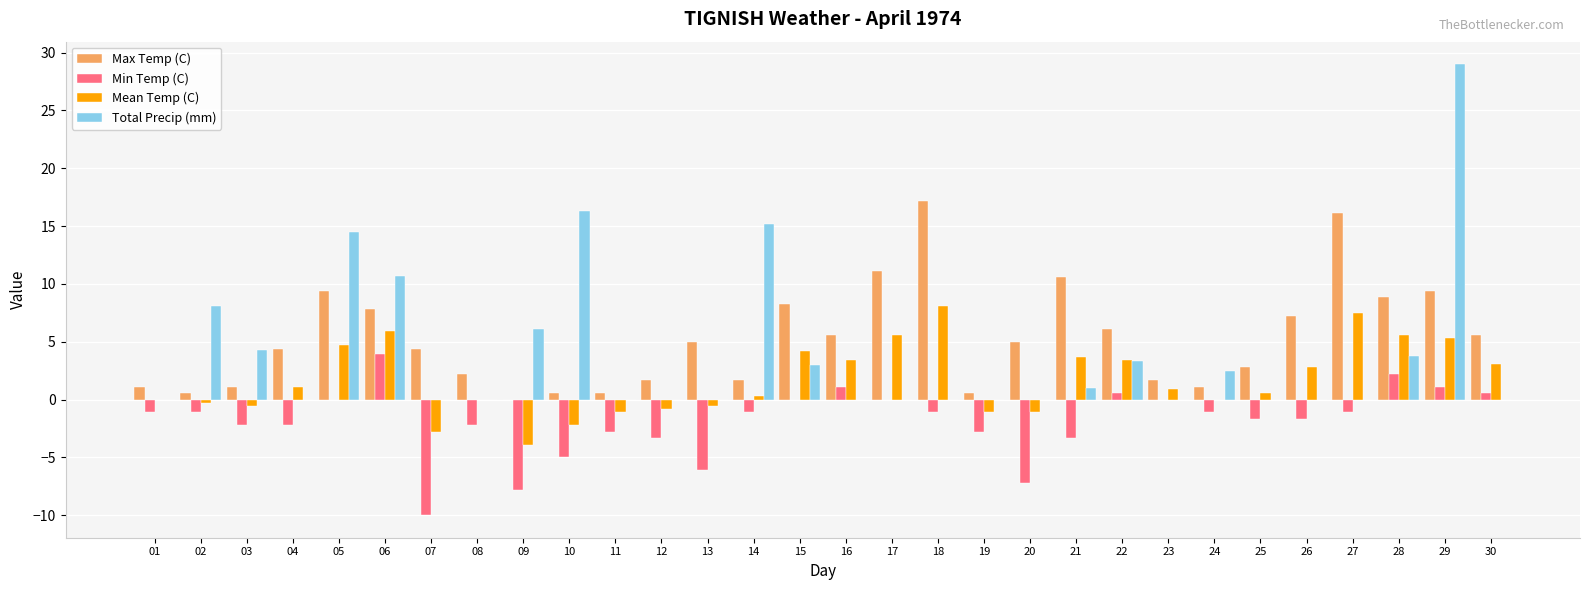

What is the average value of the Min Temp (C) series?

-1.8